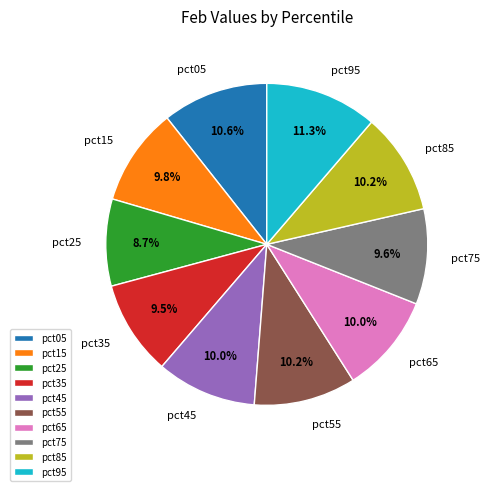

To the nearest percent, what is the difference between the pct55 and pct35 slice percentages?

1%